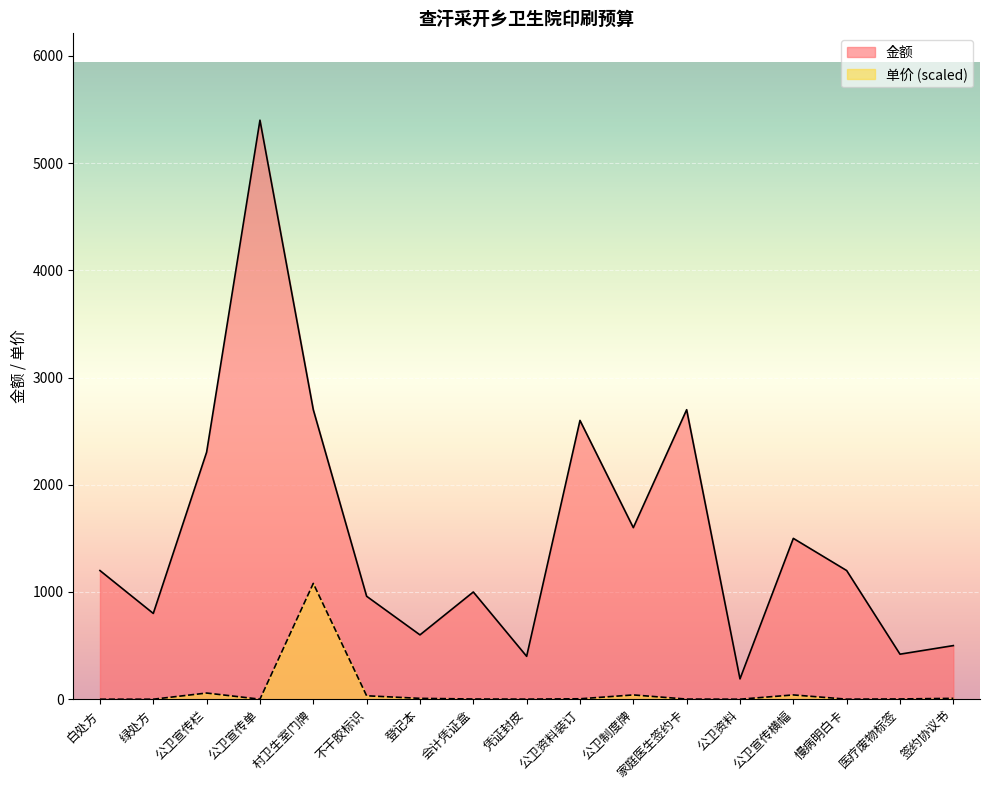

In 单价, how many points are higher than both neighbors (excluding endpoints)?

4